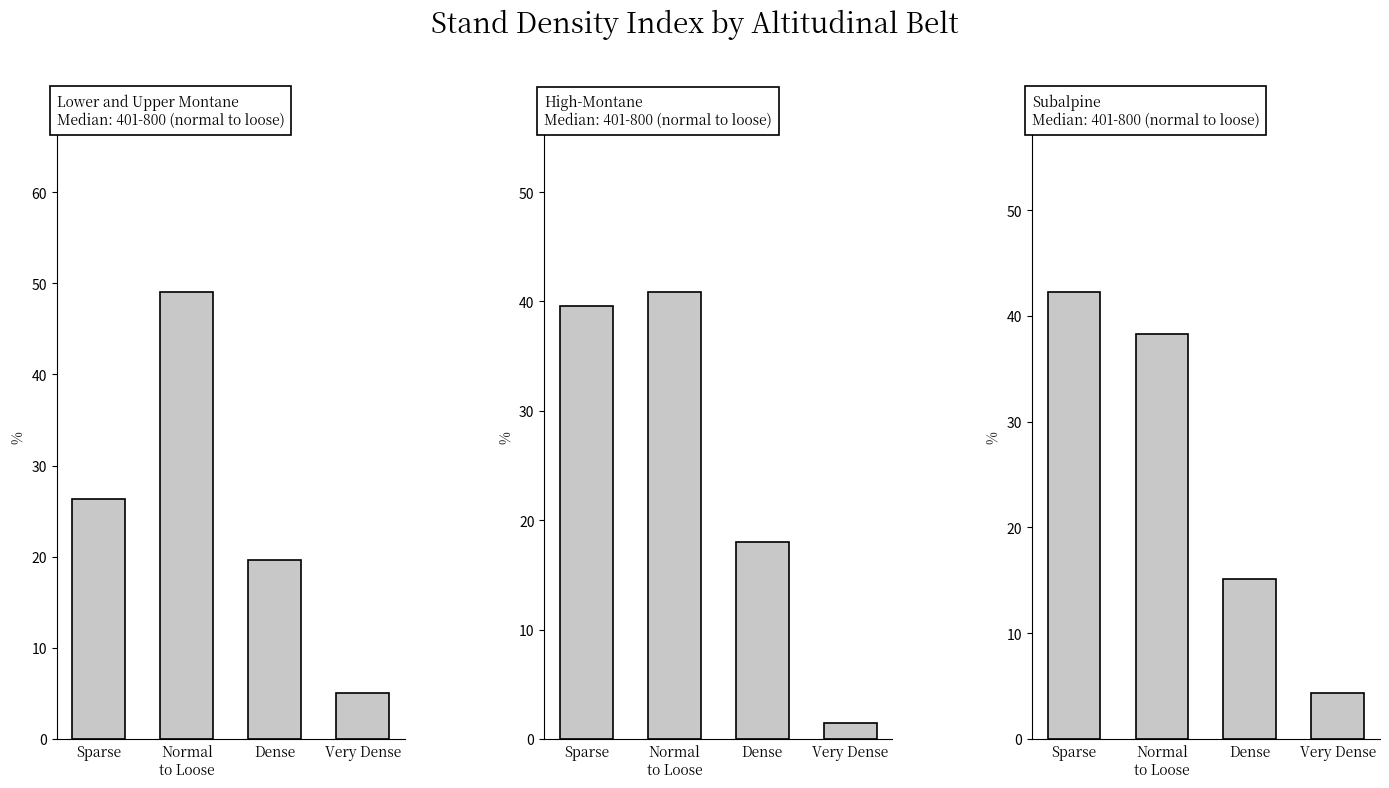

At which category does the chart reach its peak across all series?

Sparse